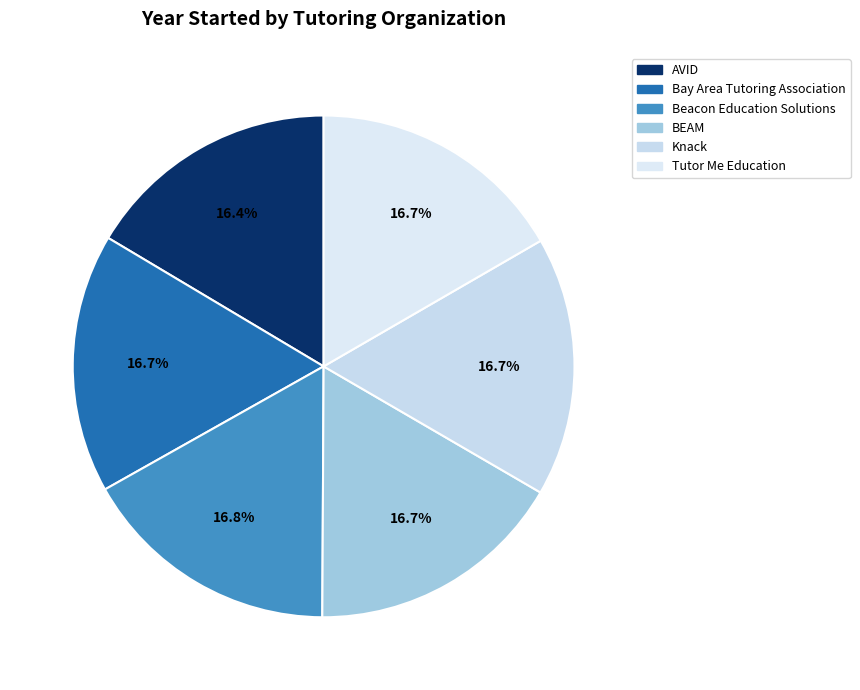

The Tutor Me Education slice represents 24% of the pie. True or false?

False